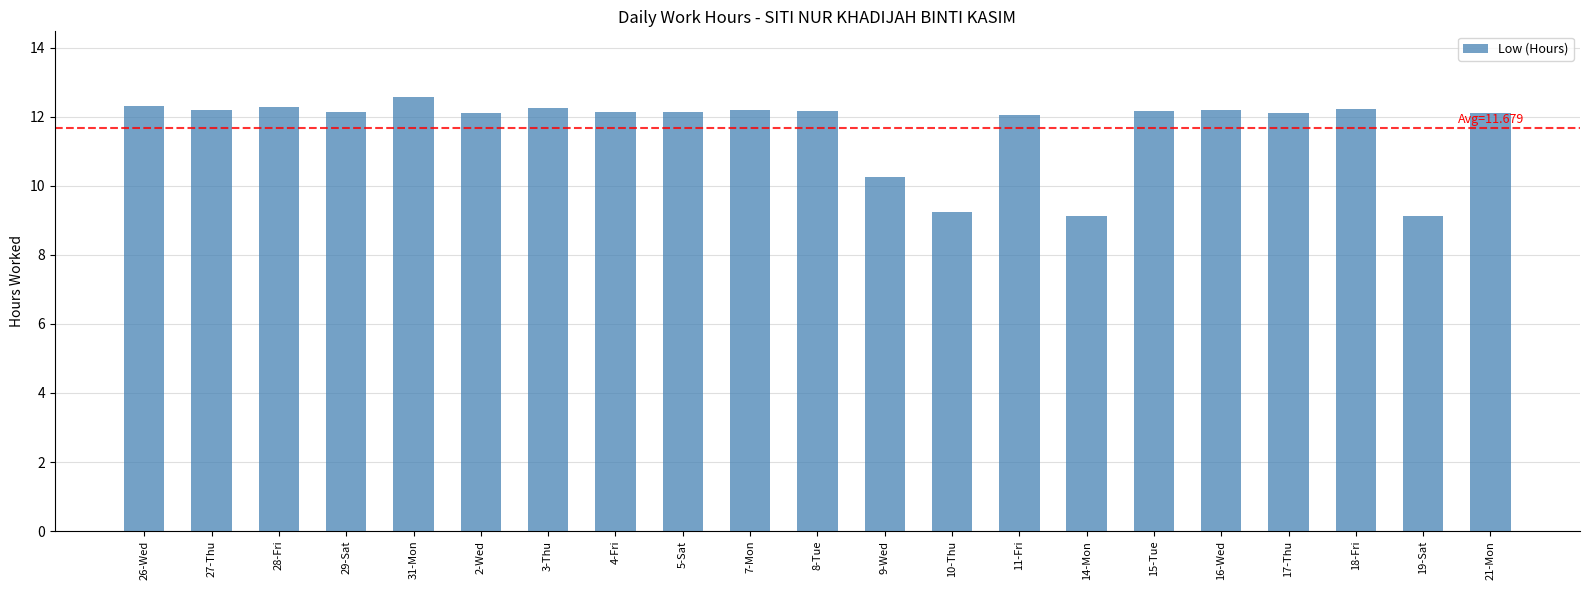

True or false: the data shows 3.2 at 17-Thu.

False